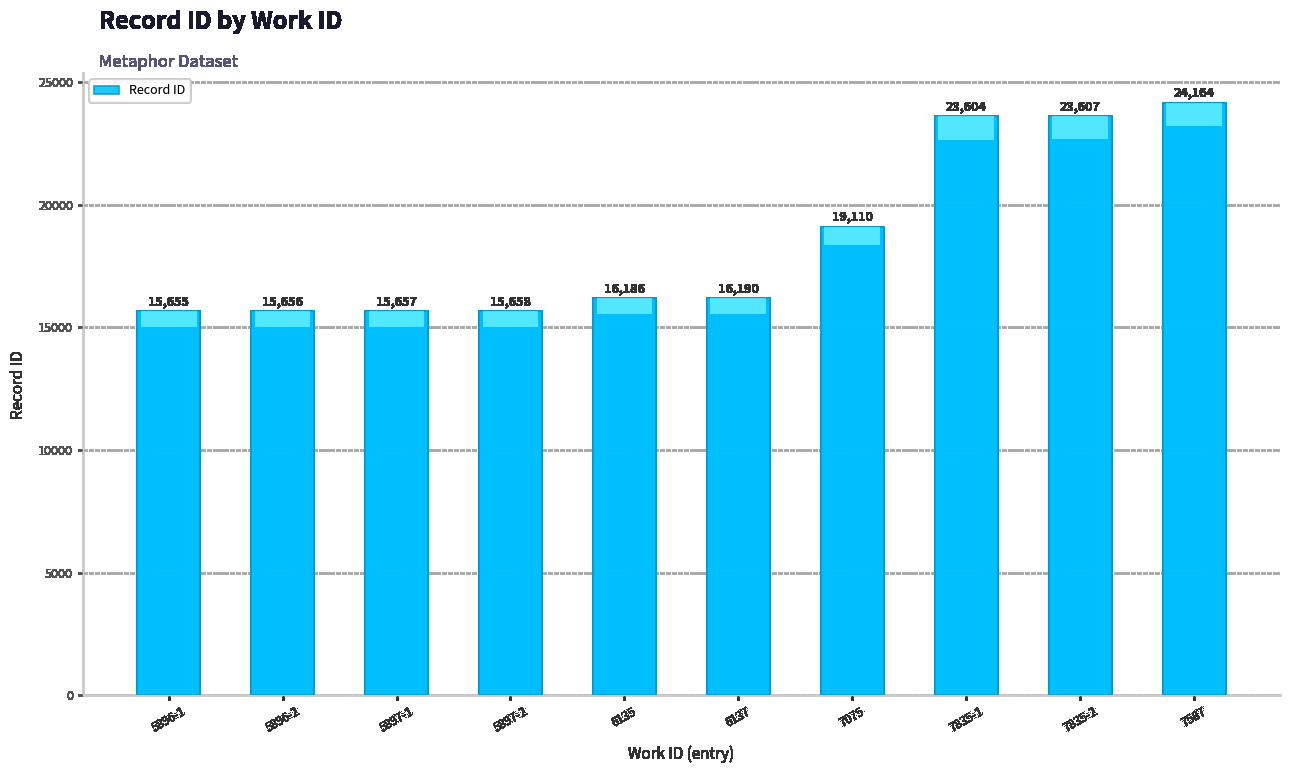

Read the value at 5897-2, to the nearest 10.

15660